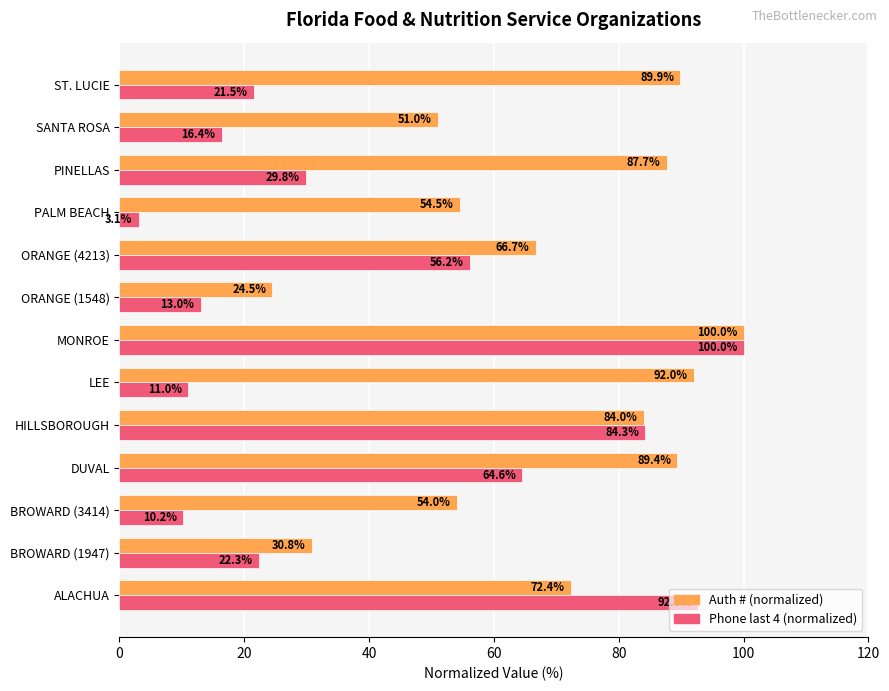

What is the spread (max minus min) of values at HILLSBOROUGH?

0.3